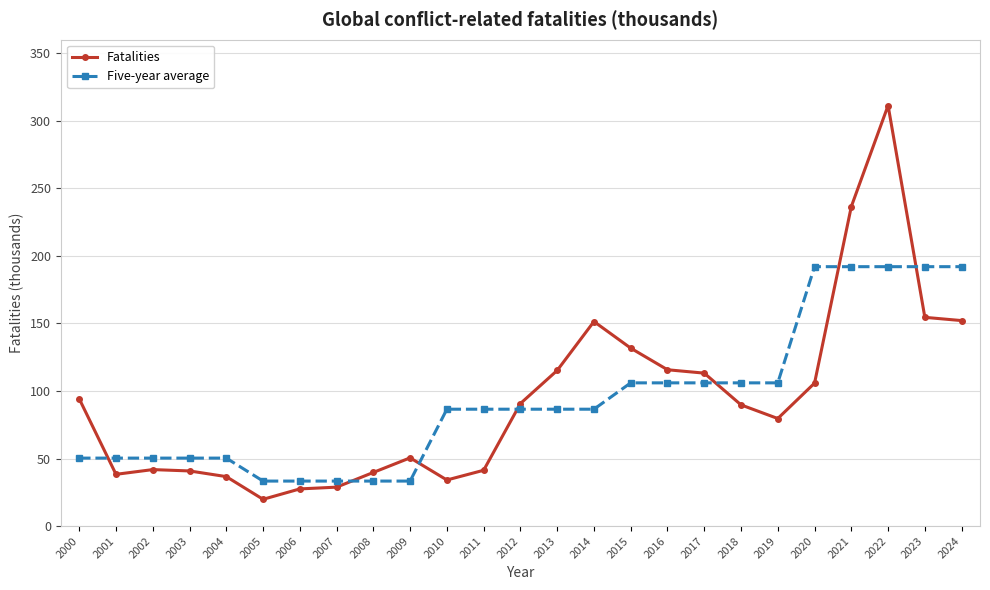

The Five-year average series shows 75.7 at 2002. True or false?

False